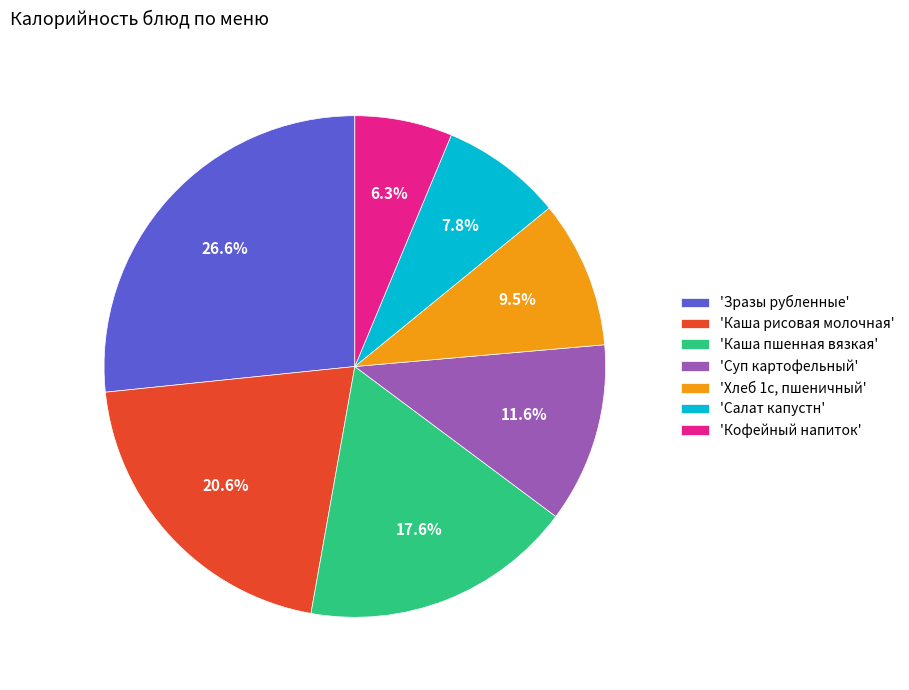

What is the largest slice in the pie chart?

'Зразы рубленные'